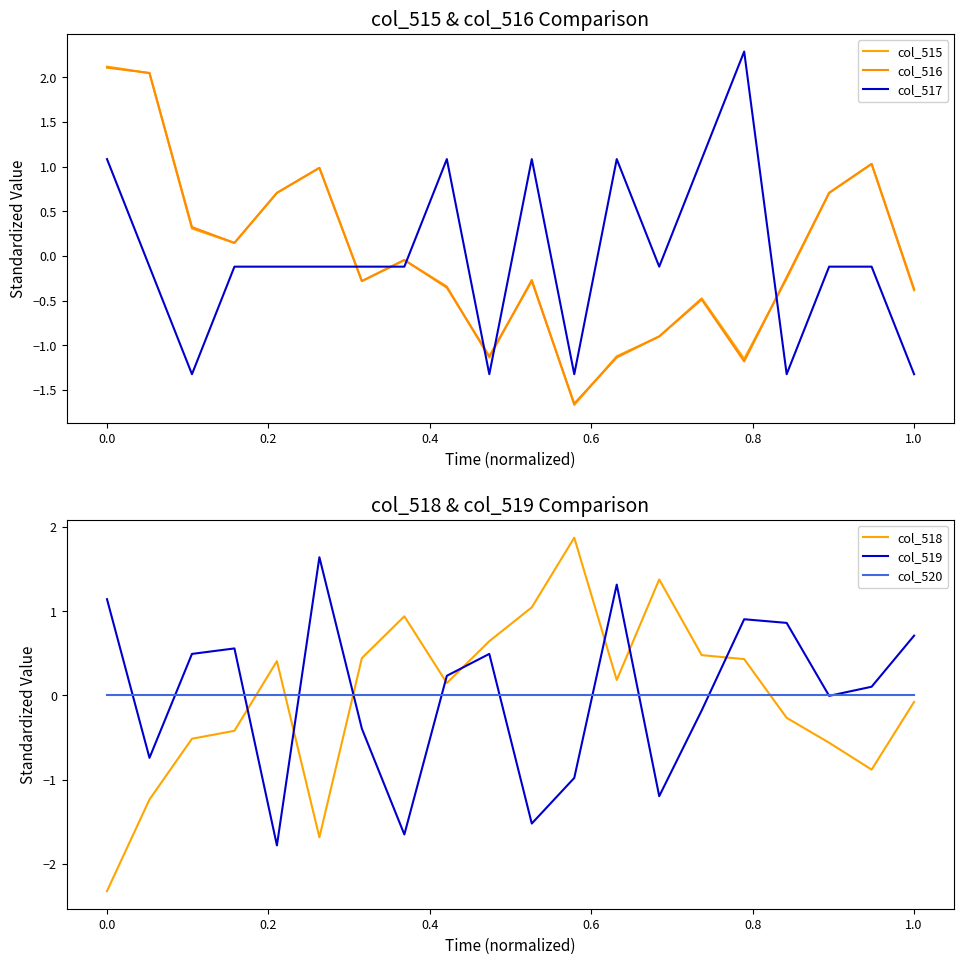

True or false: col_515 and col_518 cross at least once.

True